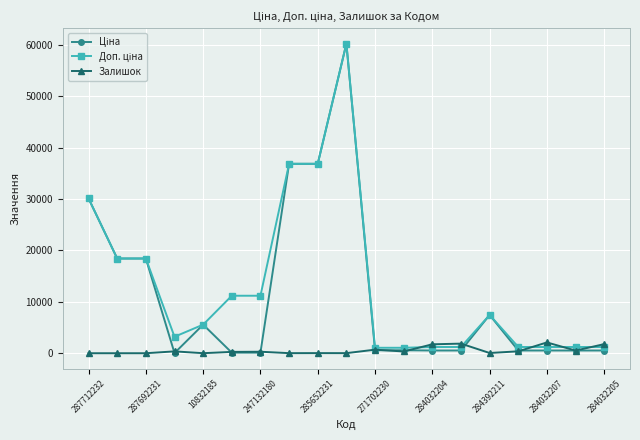

At how many categories does at least one series exceed 6714?

9